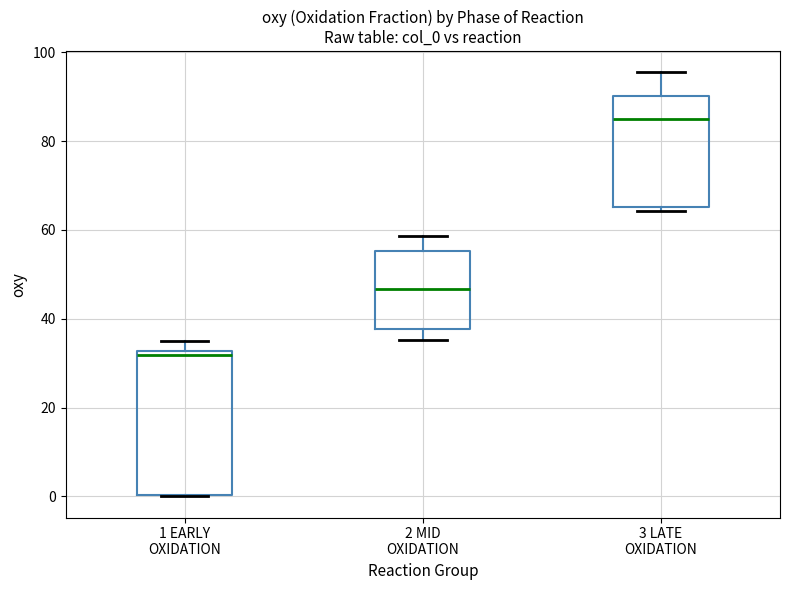

Reading left to right, transcribe this box plot: for each box, give where its median line is, the range the box spans, and where its two whiskers end, as read against the y-axis. The values are not printed on the chart, so give them approximately, as read against the axis.

1 EARLY OXIDATION: median 32 (just below the box's upper edge), box 0 to 32, whiskers 0 to 36
2 MID OXIDATION: median 46, box 38 to 56, whiskers 36 to 58
3 LATE OXIDATION: median 86, box 66 to 90, whiskers 64 to 96